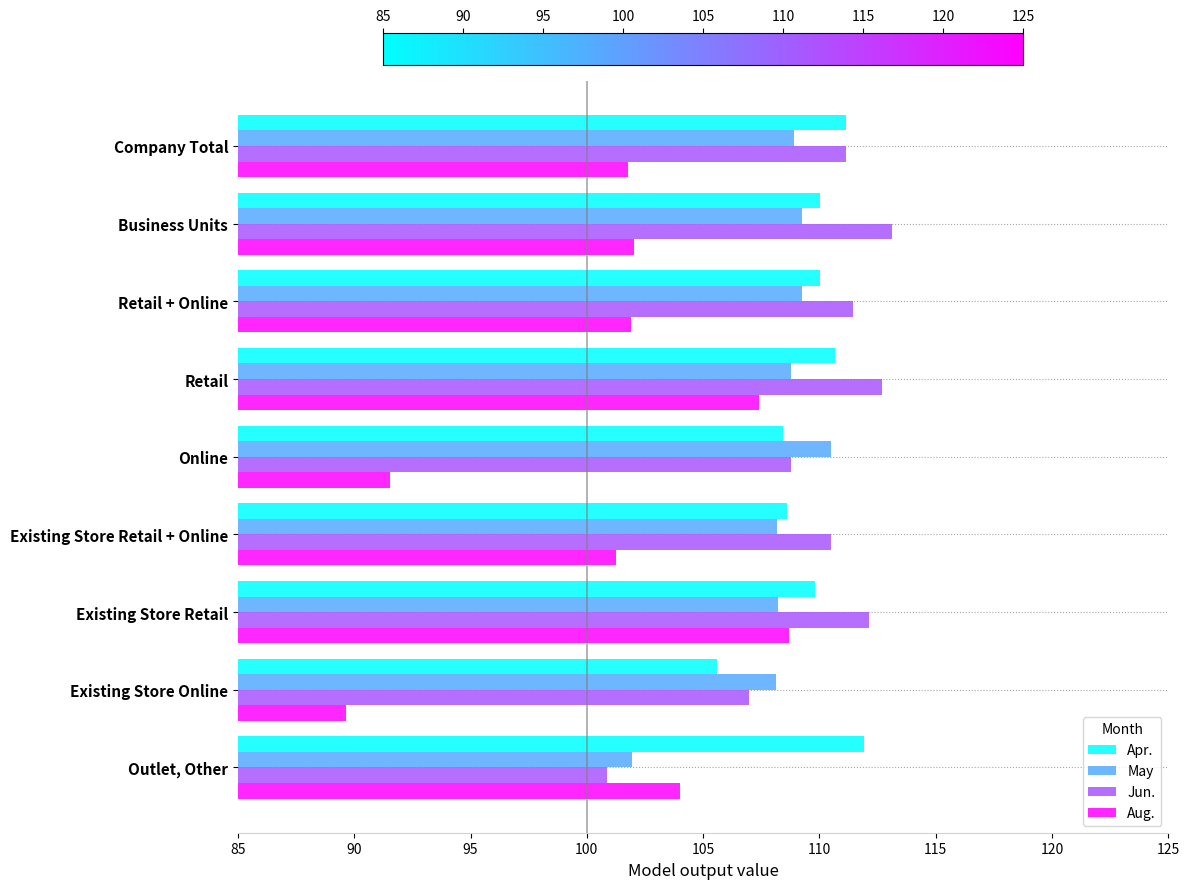

What is the sum of all May values?

973.2